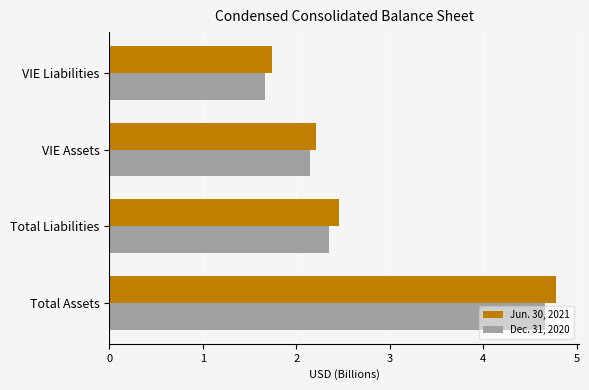

How many data points in Dec. 31, 2020 are less than 2?

1